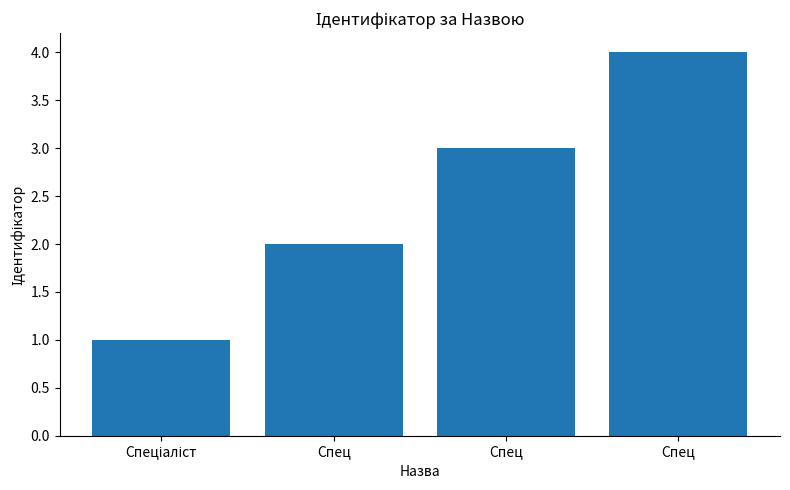

Reading left to right, extract all data points from this chart.

1	2	3	4